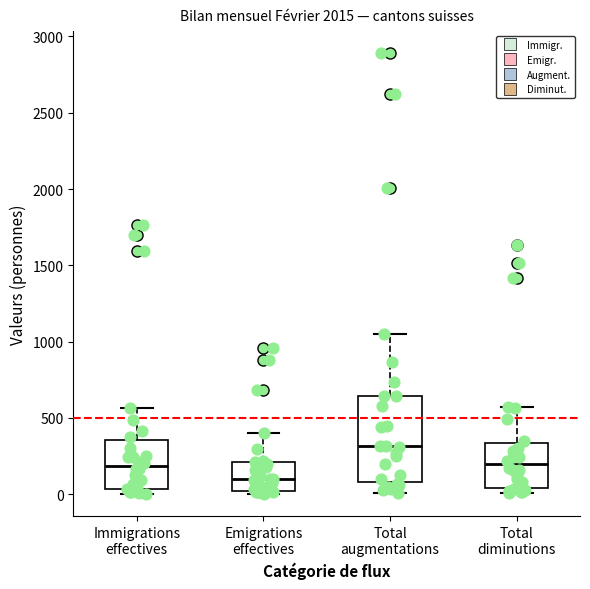

Which box's median line is the highest?

Total augmentations